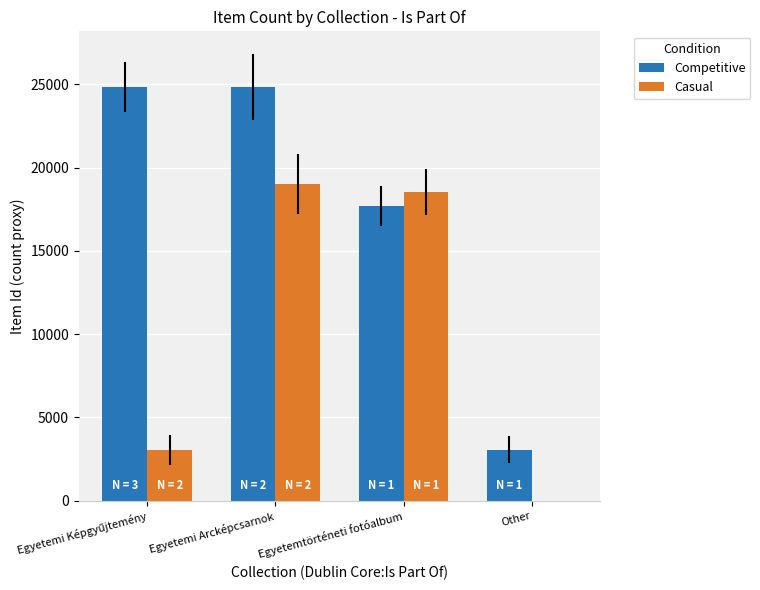

What is the sum of all Casual values?

40588